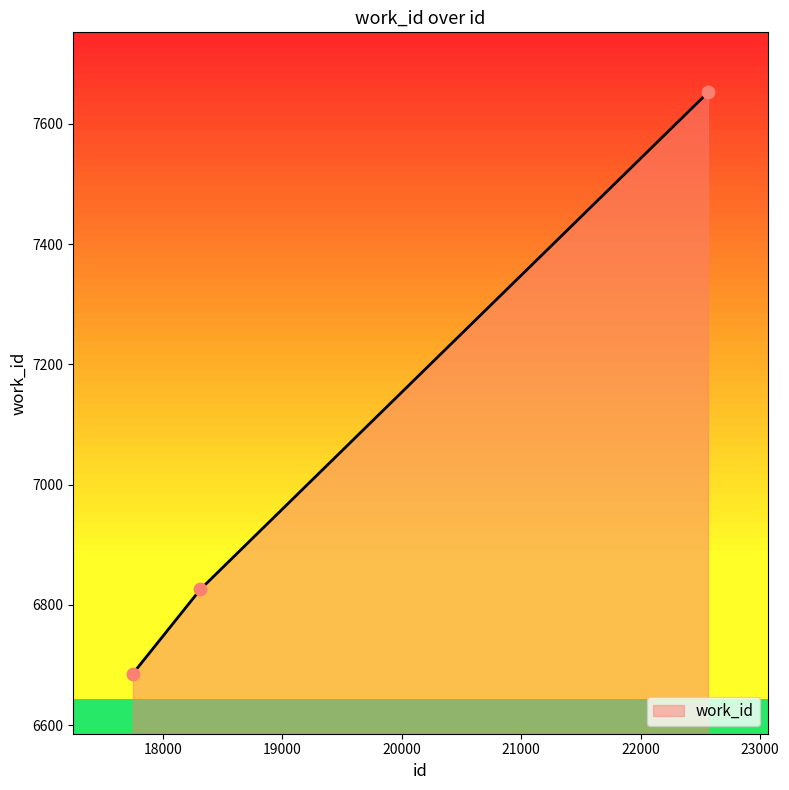

What is the ratio of the value at 17747 to the value at 22565?

0.9